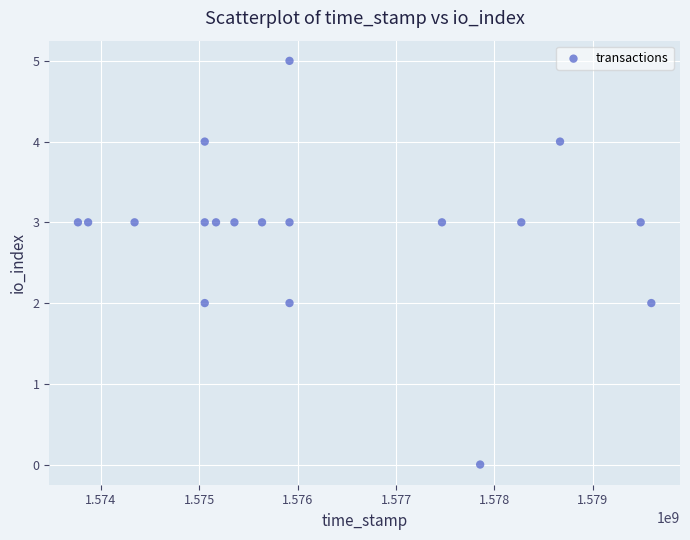

What is the range of Y values (max minus min)?

5